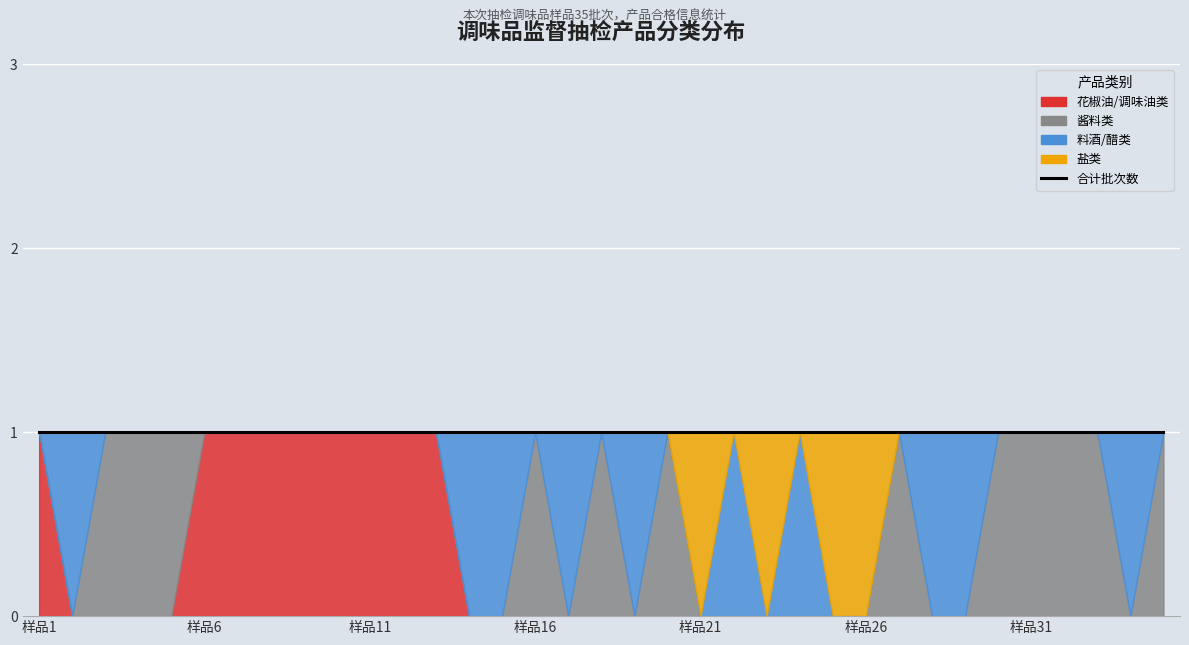

How many 酱料类 values are between 0 and 1?

35